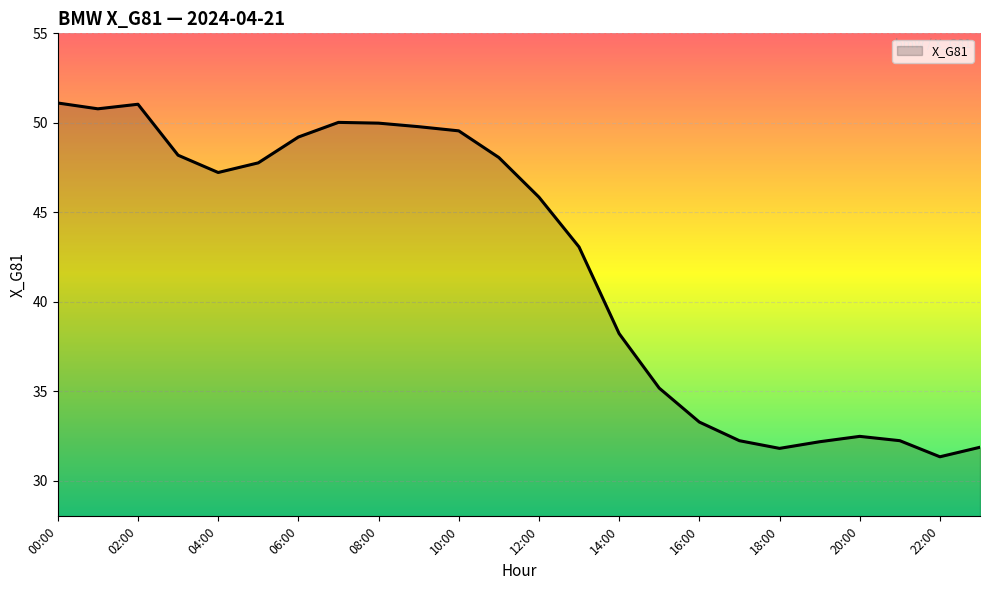

What is the difference between the maximum and minimum values?

19.8